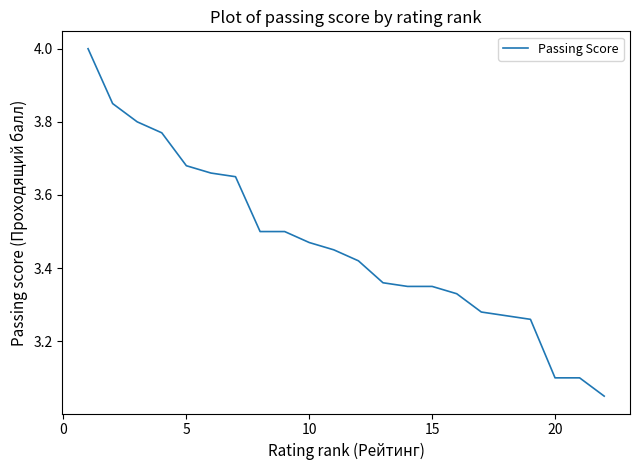

True or false: the data shows 1.3 at 20.

False